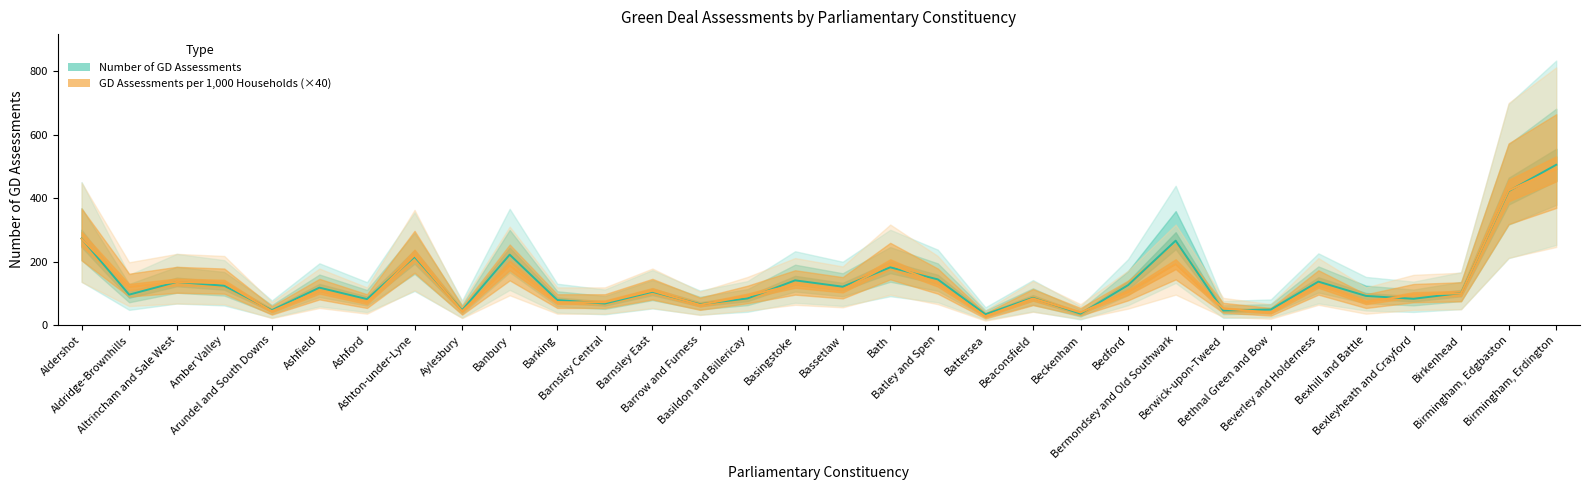

What are all the series names shown in the legend?

Number of GD Assessments, GD Assessments per 1000 households